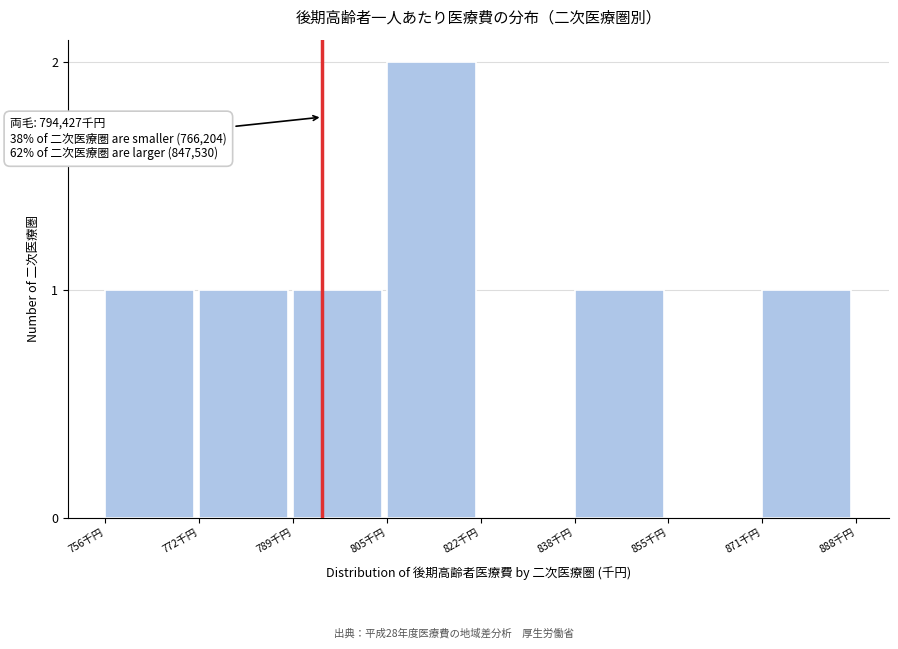

Reading left to right, list all the values displayed in this chart.

756千円=1	772千円=1	789千円=1	805千円=2	822千円=0	838千円=1	855千円=0	871千円=1